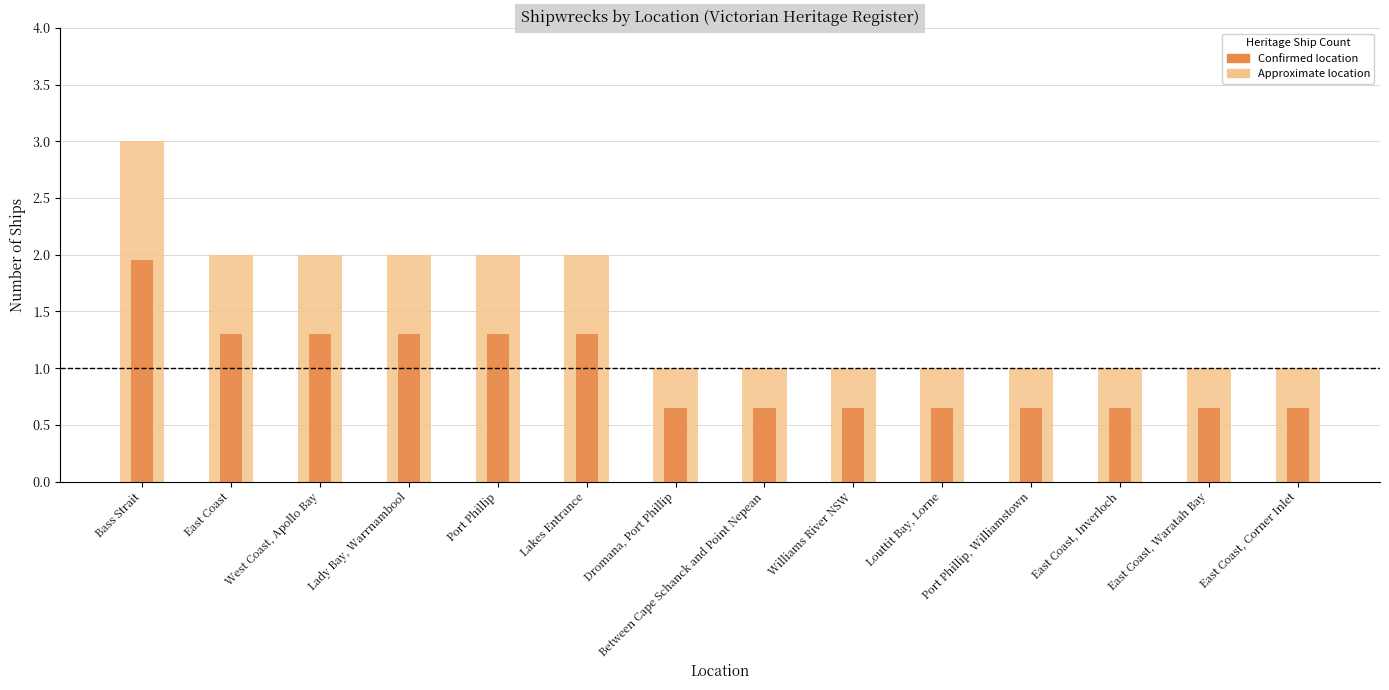

What is the label of the 2nd bar from the left?

East Coast